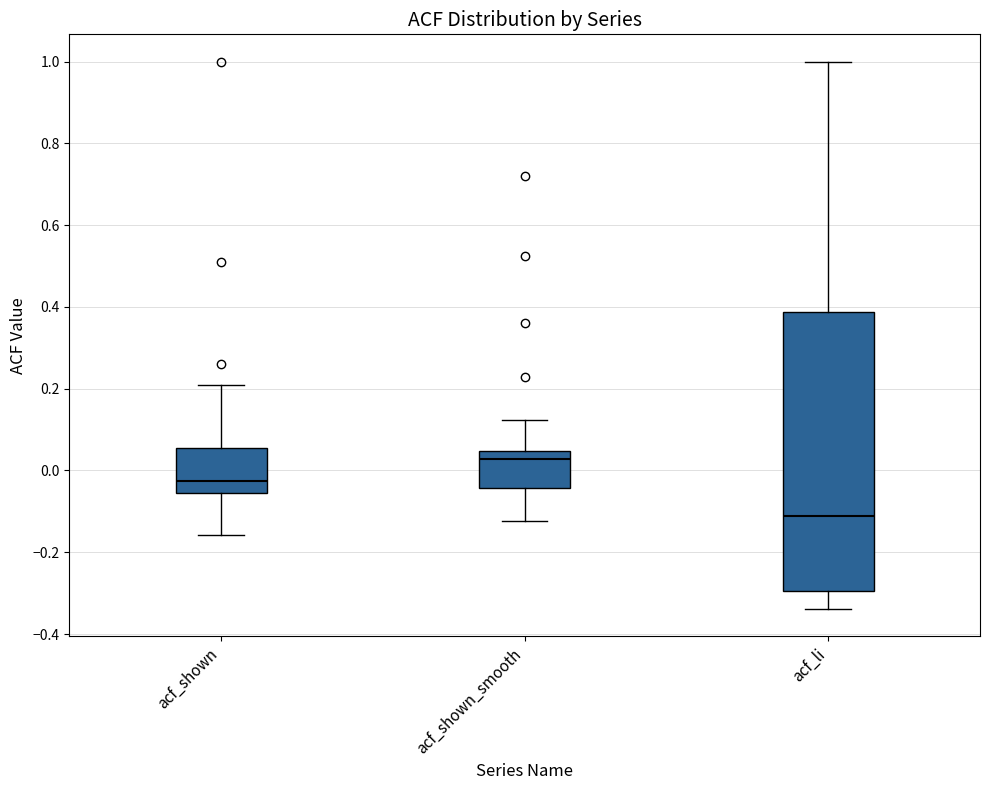

Comparing the boxes themselves (not the whiskers), which one is the tallest?

acf_li